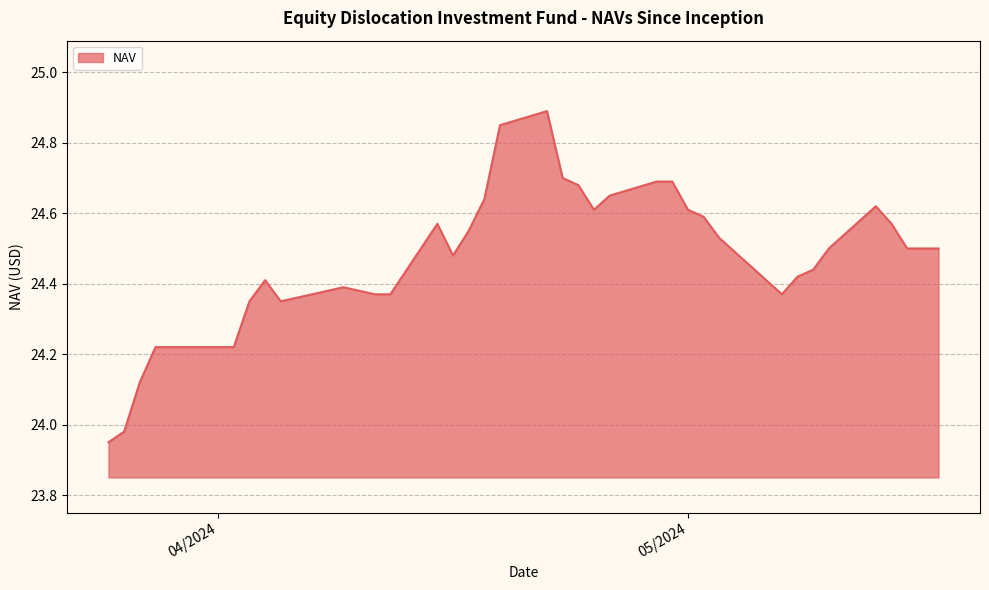

What is the difference between the maximum and minimum values?

0.9